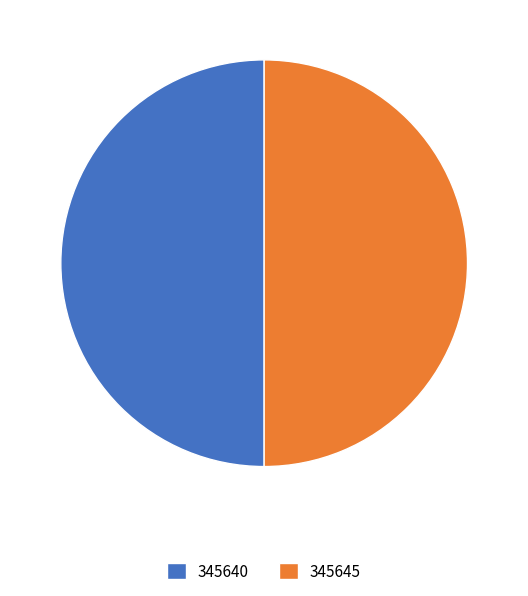

Is the sum of 345645 and 345640 greater than half?

Yes